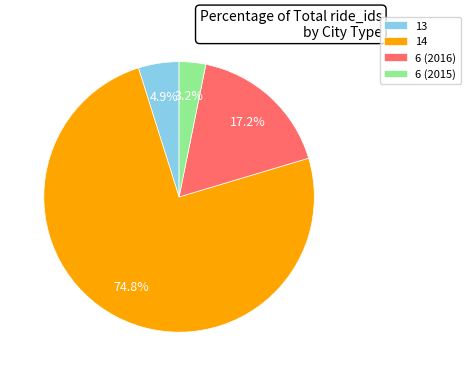

How many segments does this pie chart have?

4